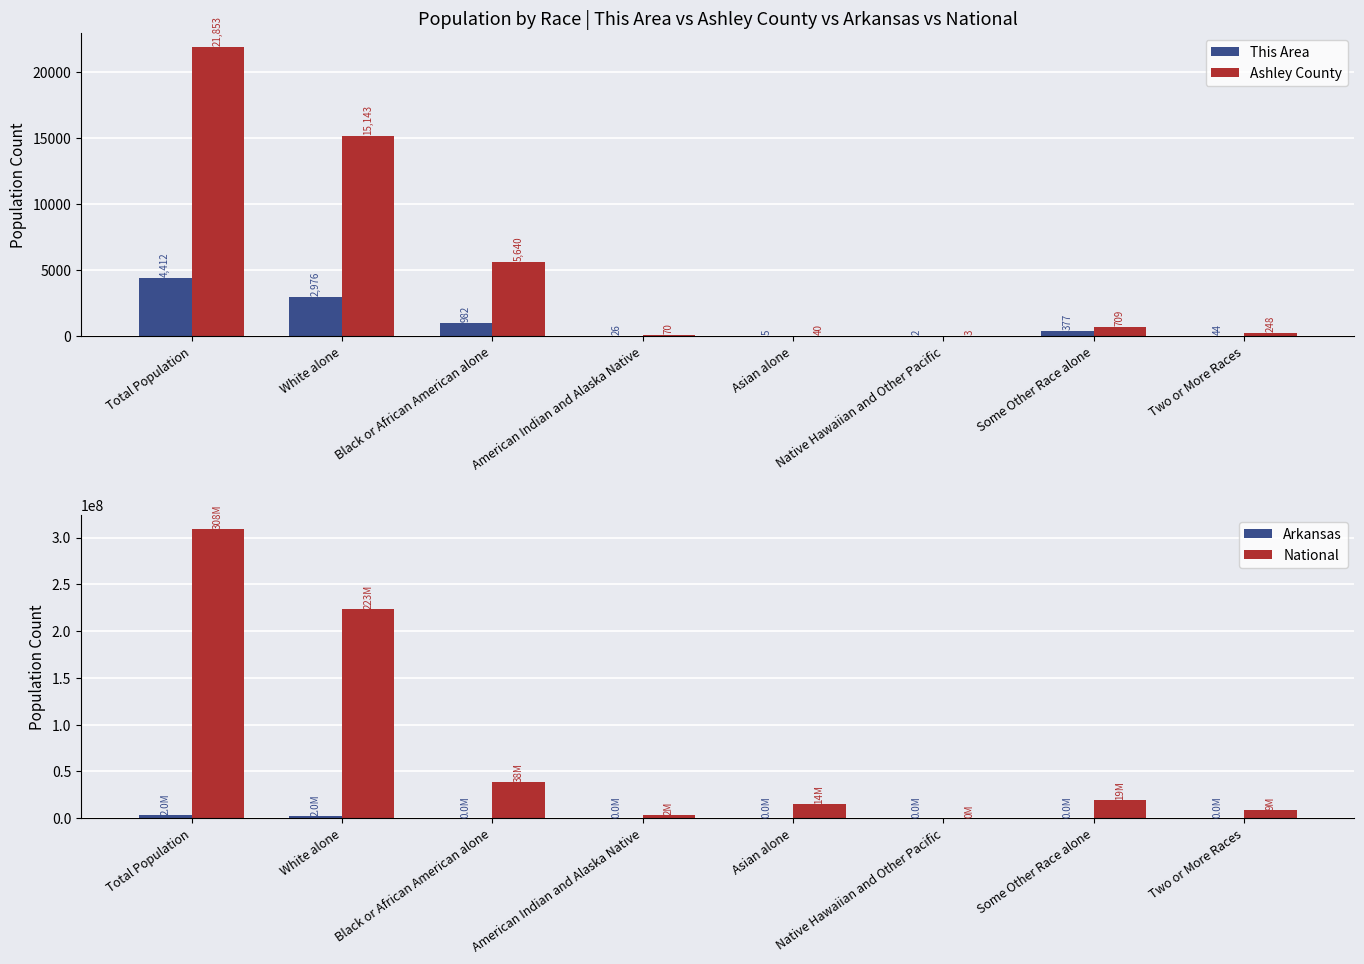

Is it true that This Area equals 1698 at Black or African American alone?

False